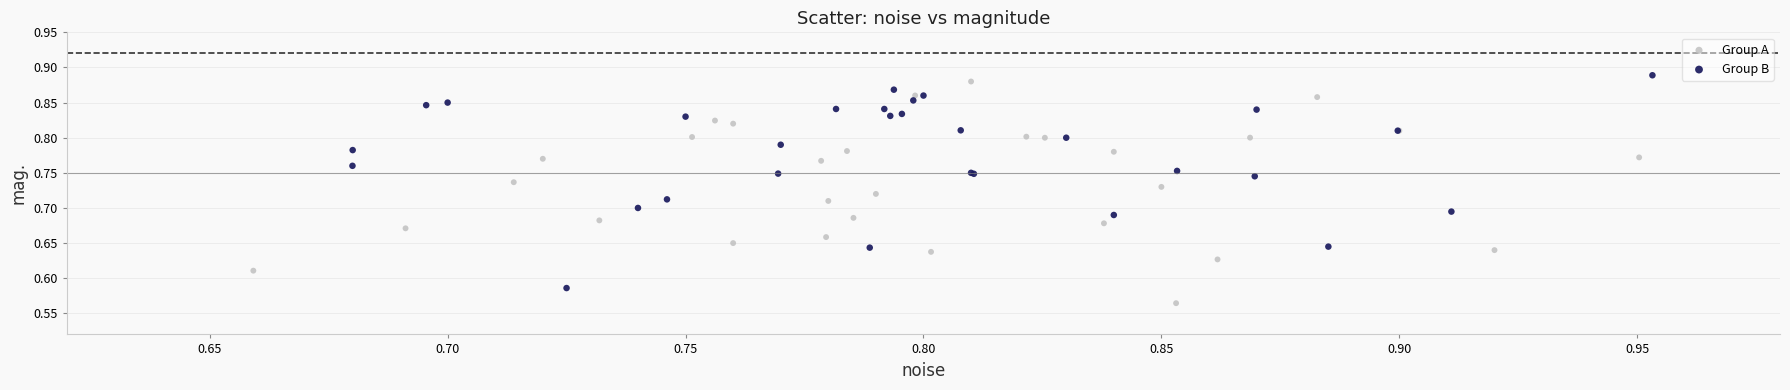

What are all the series names shown in the legend?

Group A, Group B